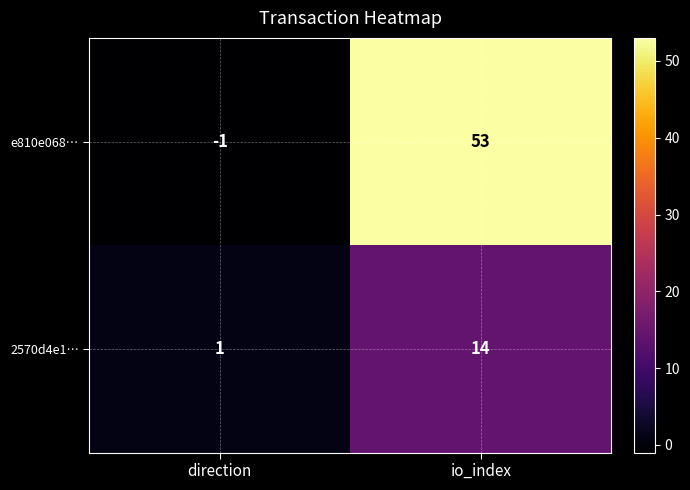

What is the sum of the 2570d4e1… values at io_index and direction?

15